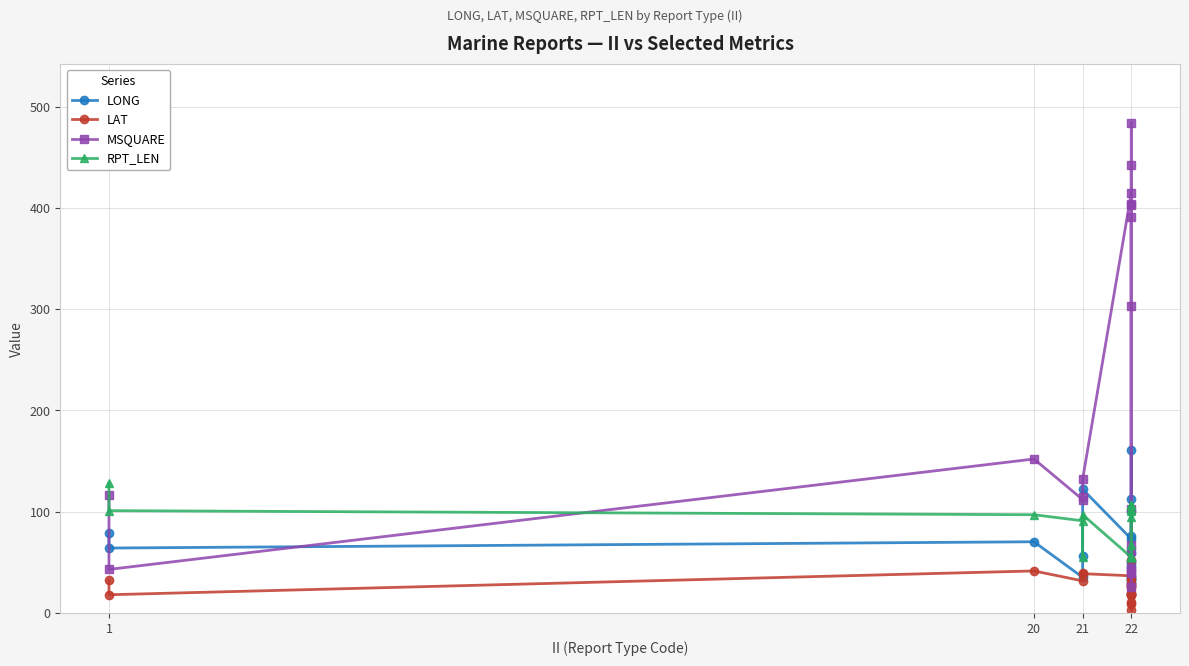

What are all the series names shown in the legend?

LONG, LAT, MSQUARE, RPT_LEN